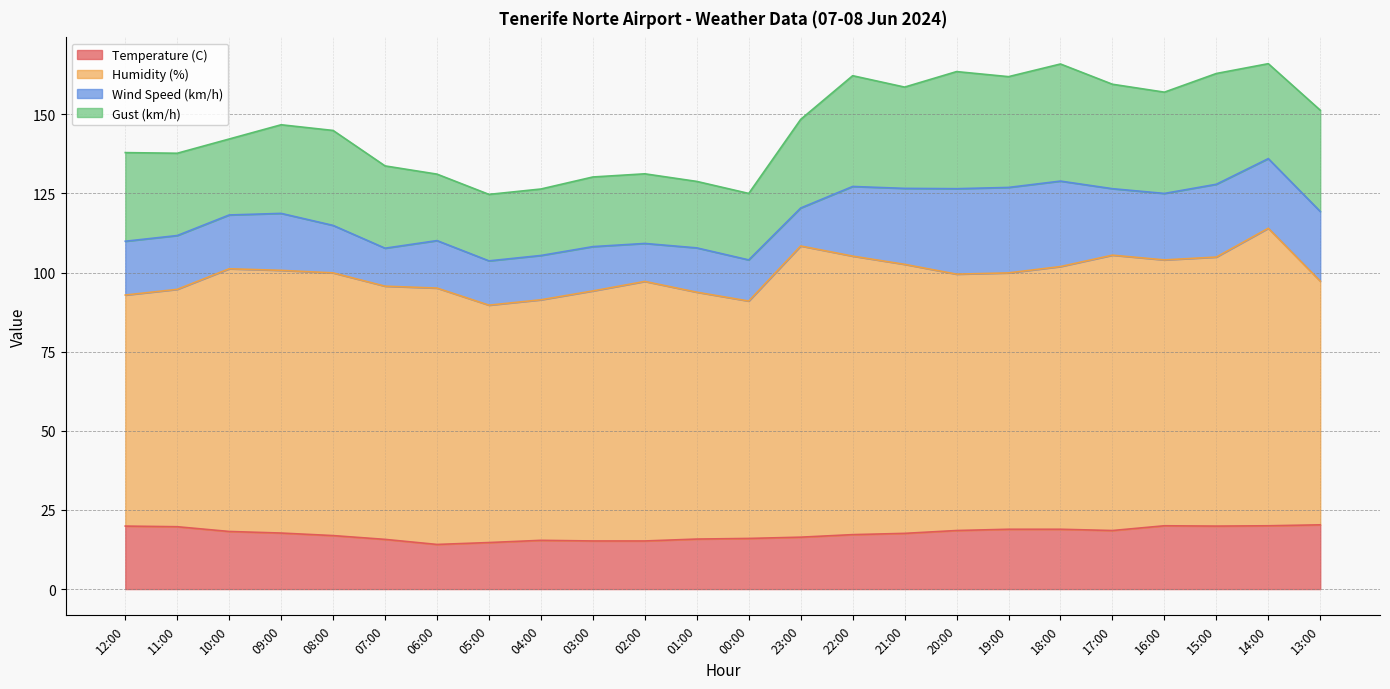

Which series has the widest spread of values?

Humidity (%)